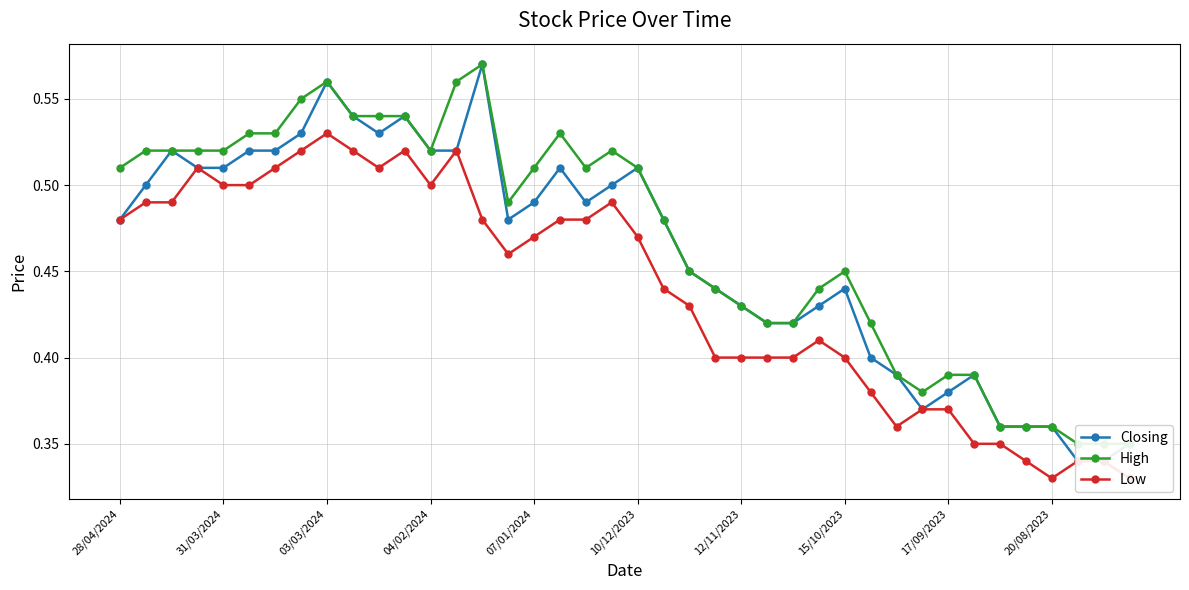

What are all the series names shown in the legend?

Closing, High, Low